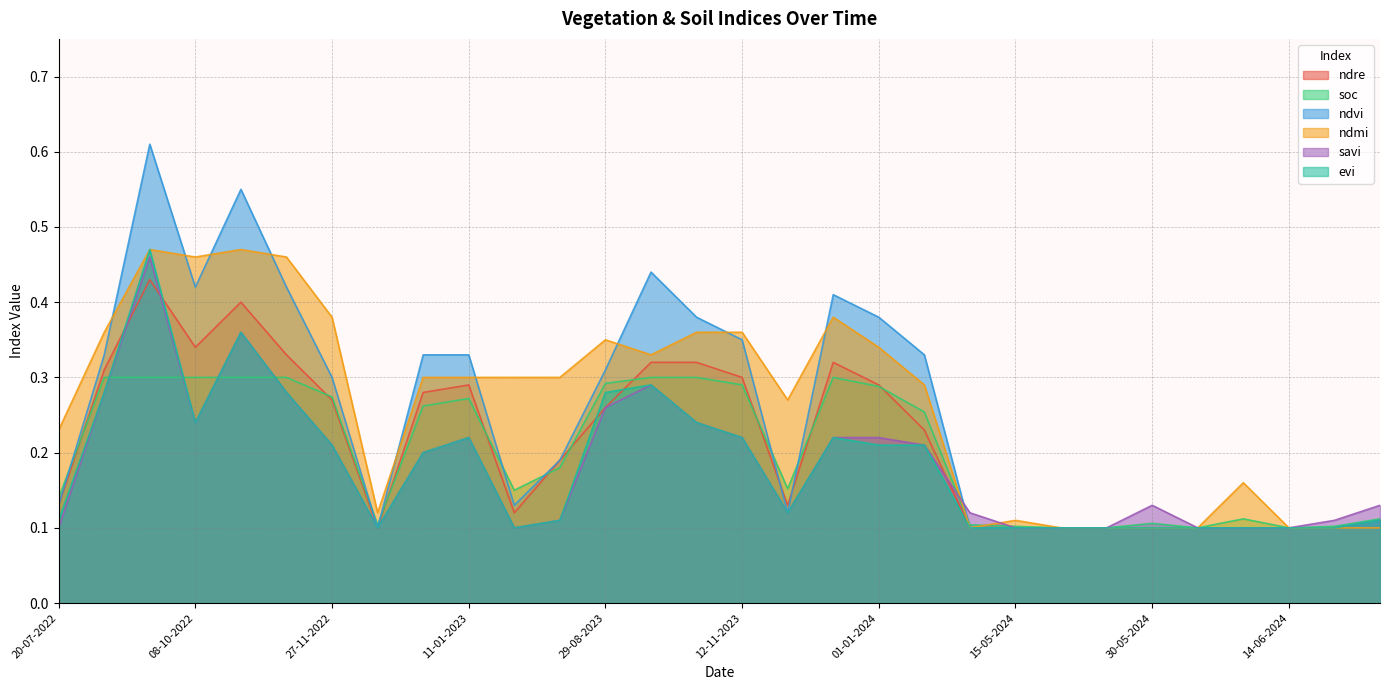

What is the average value of the ndmi series?

0.3